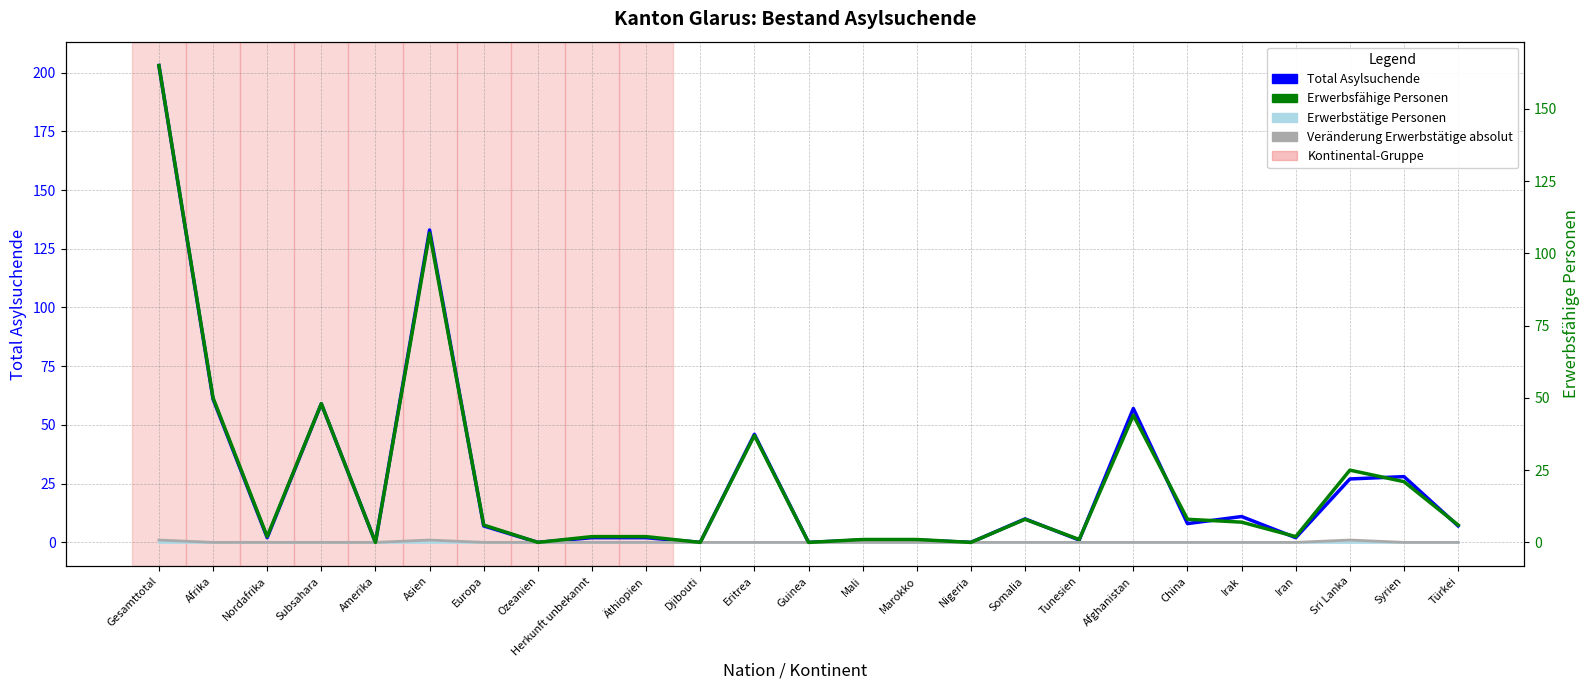

What is the difference between the maximum and minimum values in the Erwerbsfähige Personen series?

165